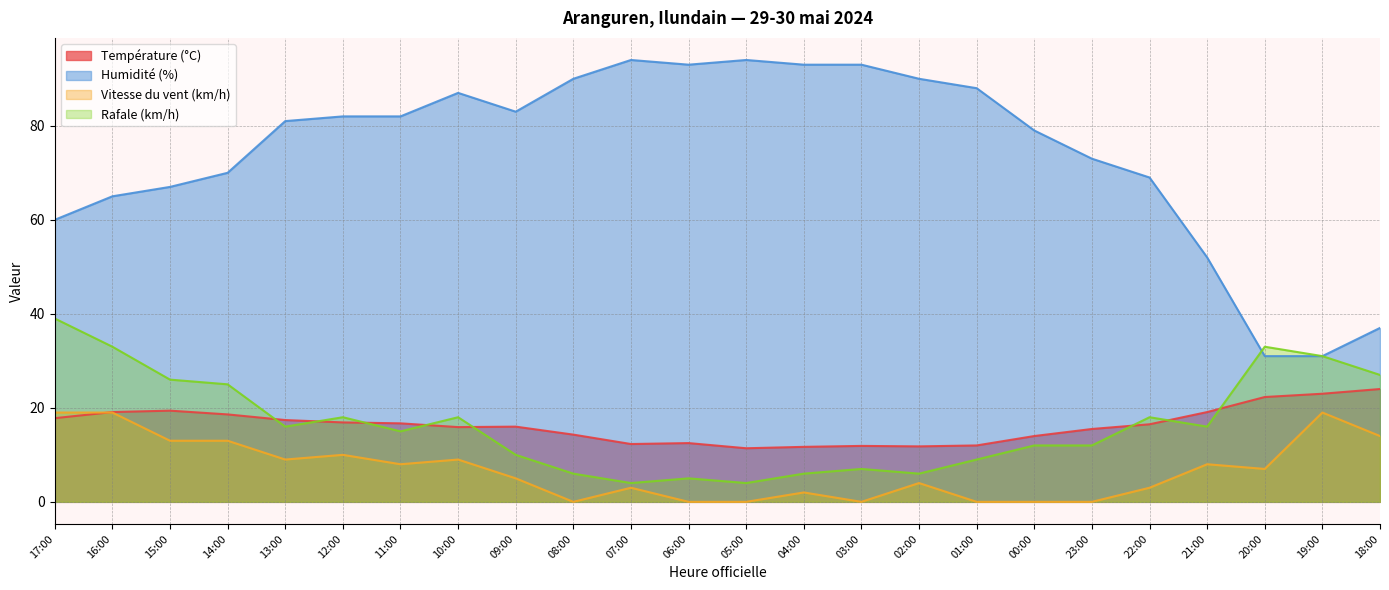

Between 19:00 and 17:00, which is larger?

19:00